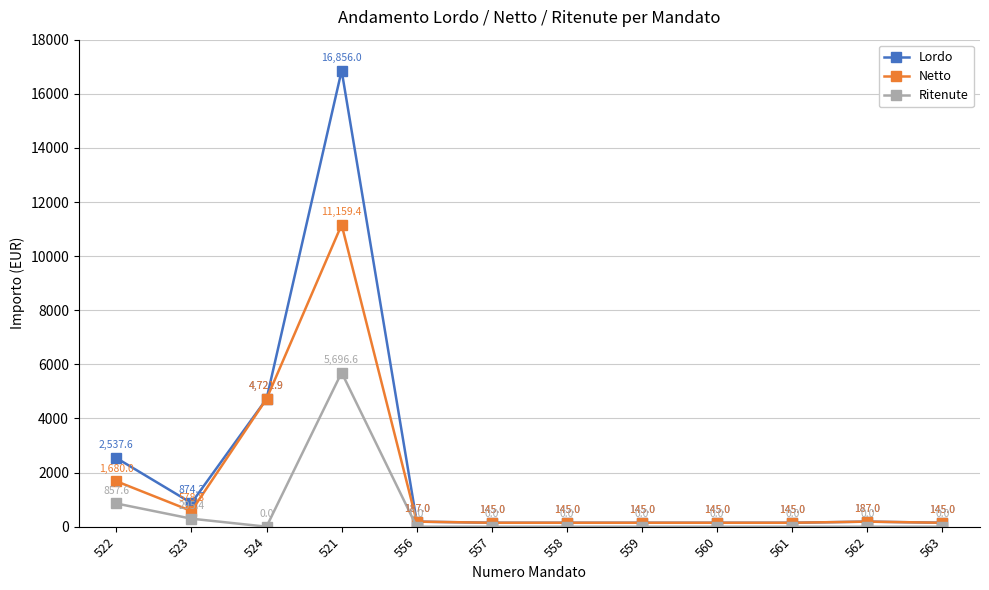

At which category is the sum across all series the highest?

521